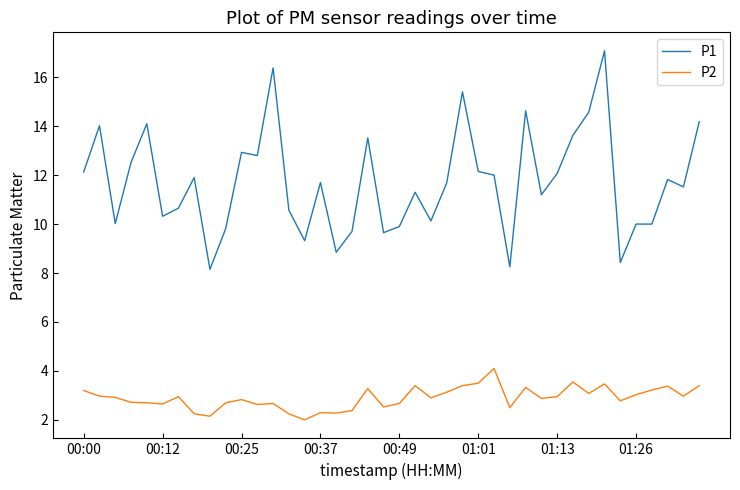

True or false: P1 and P2 intersect in this chart.

False